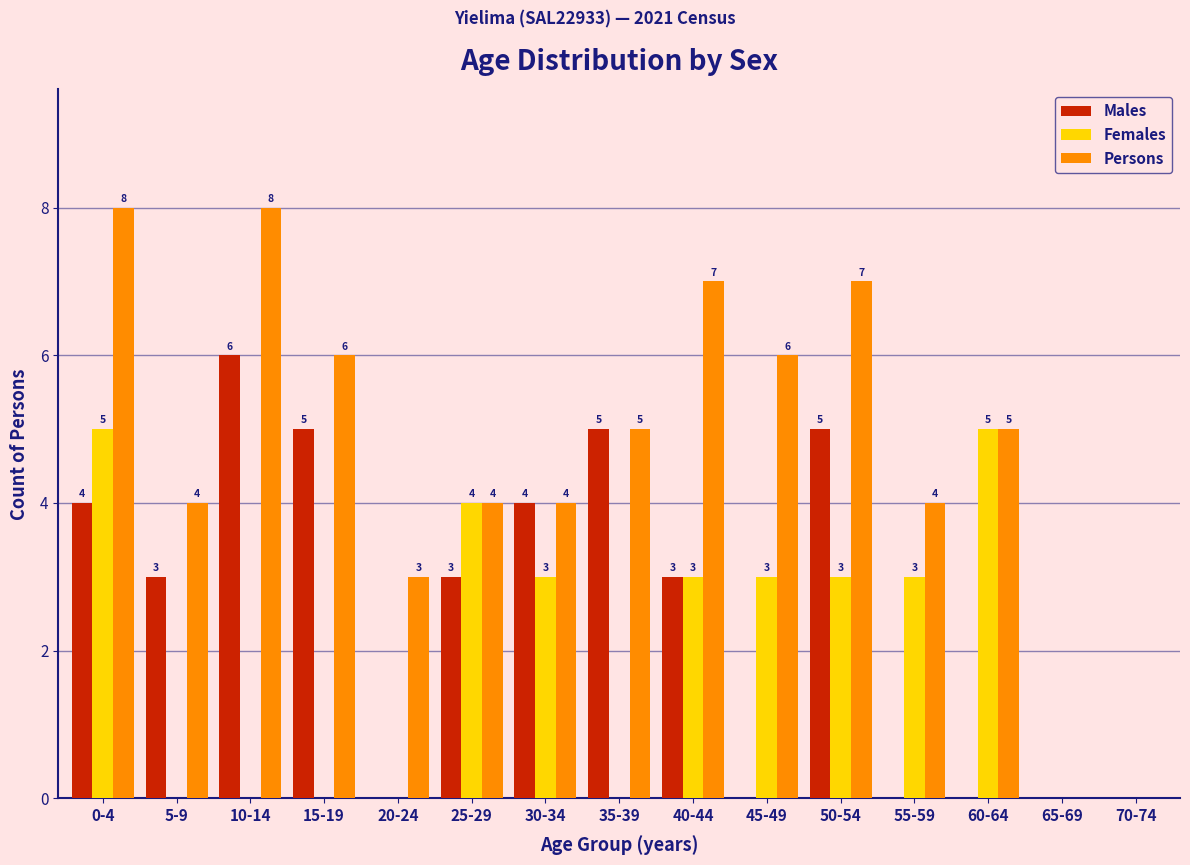

Which series has the largest total across all categories?

Persons